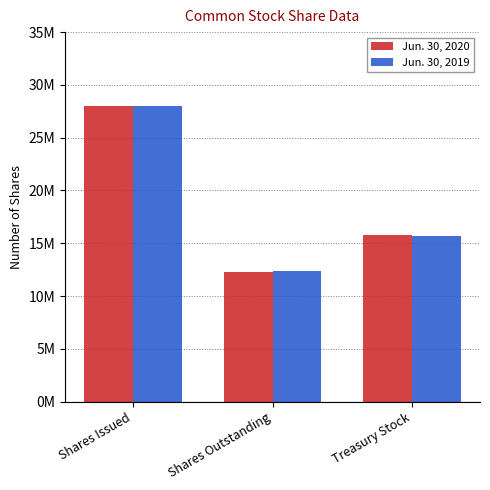

What is the label of the 1st bar from the left?

Shares Issued